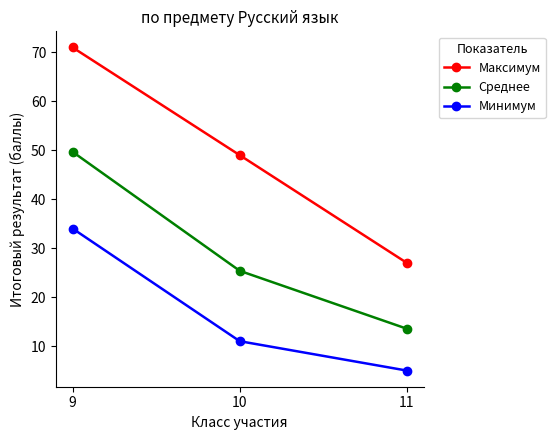

Where is Максимум nearest to the value 49?

10